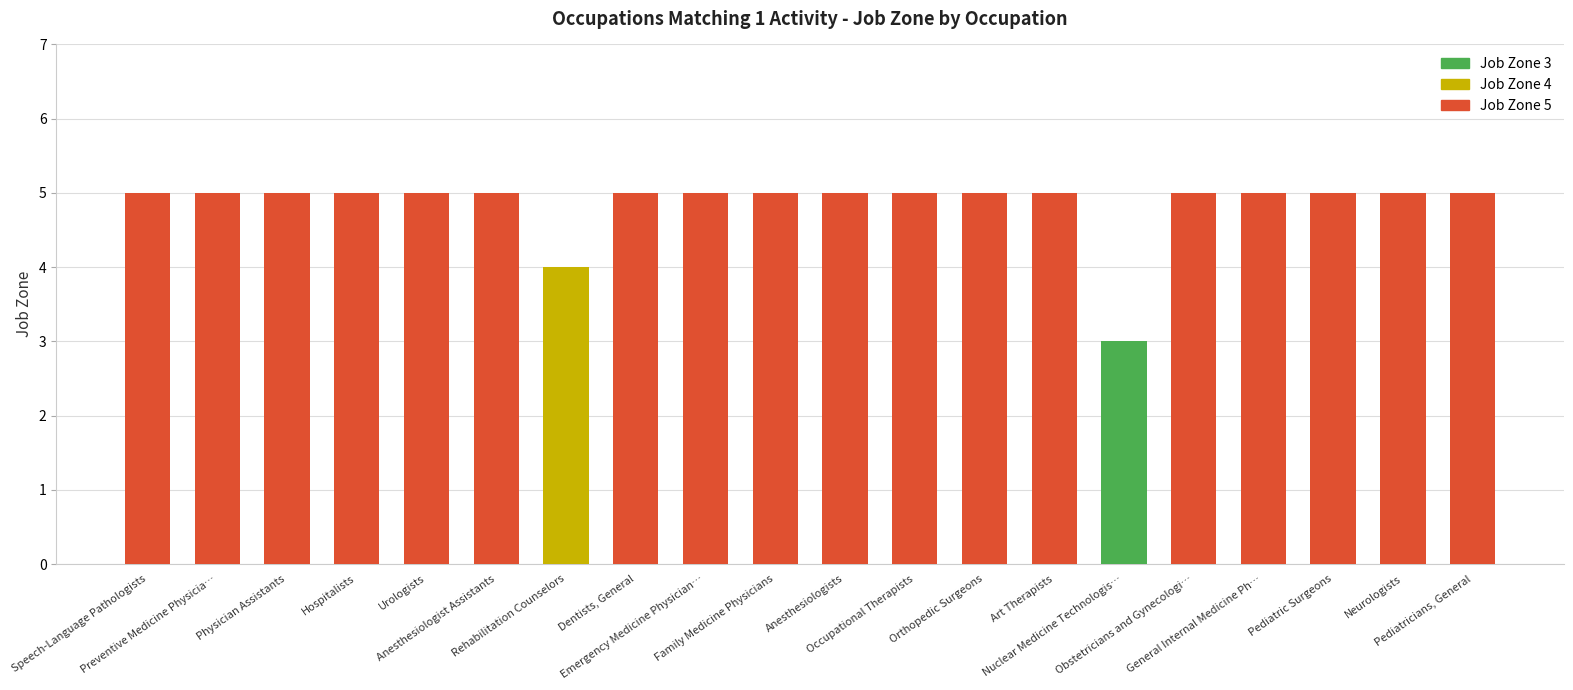

Reading left to right, extract all data points from this chart.

5	5	5	5	5	5	4	5	5	5	5	5	5	5	3	5	5	5	5	5